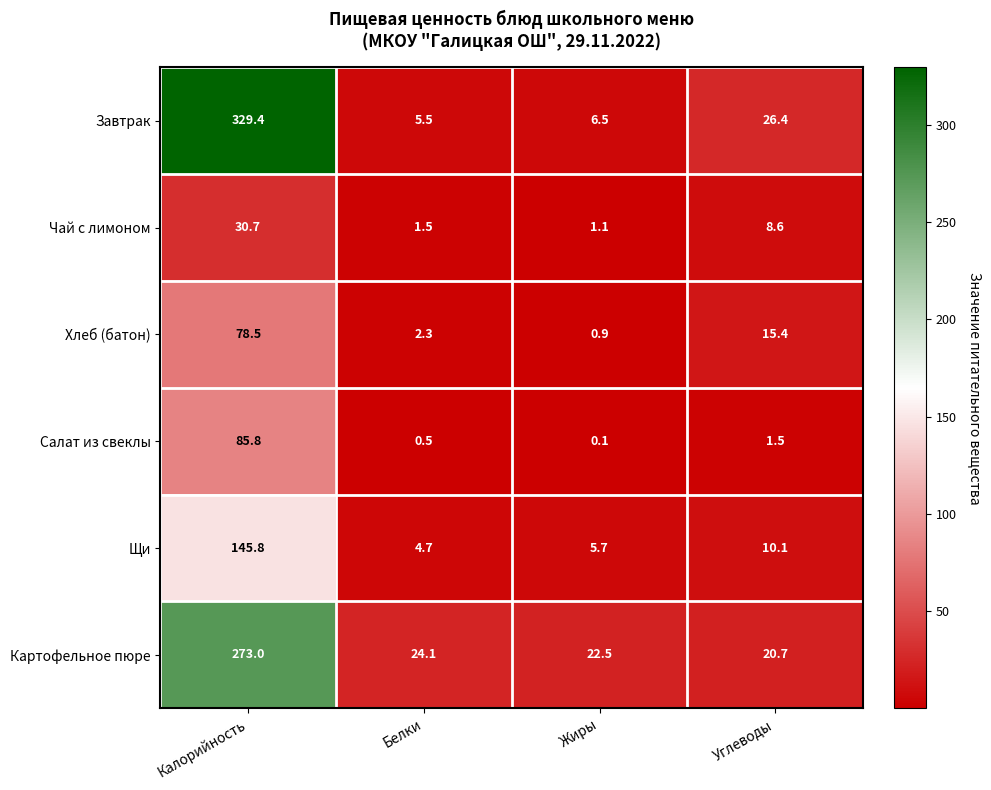

Count the number of categories in the chart.

4